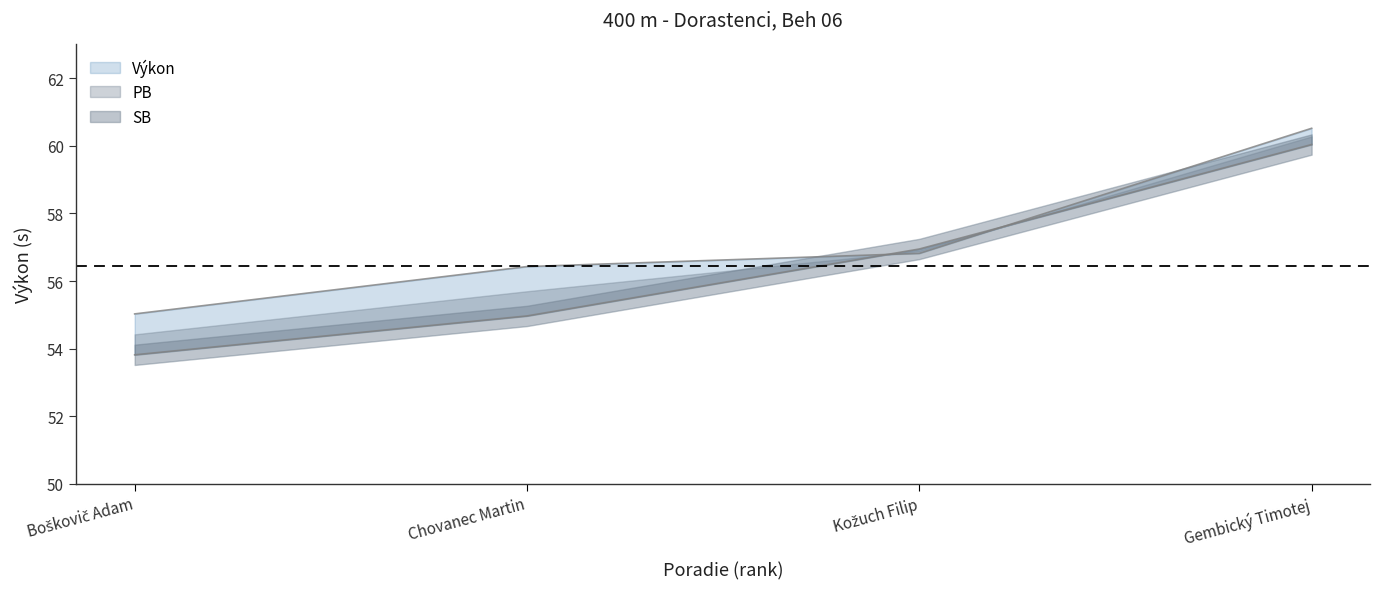

What is the average value of the Výkon series?

57.2